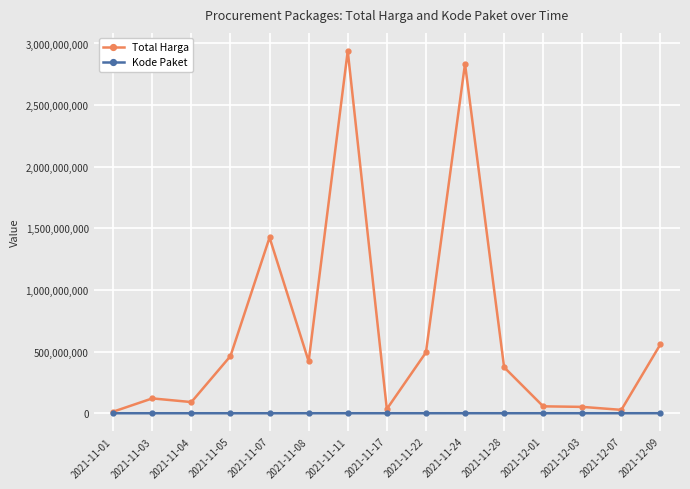

What is the approximate value of Kode Paket at 2021-11-03?

47030